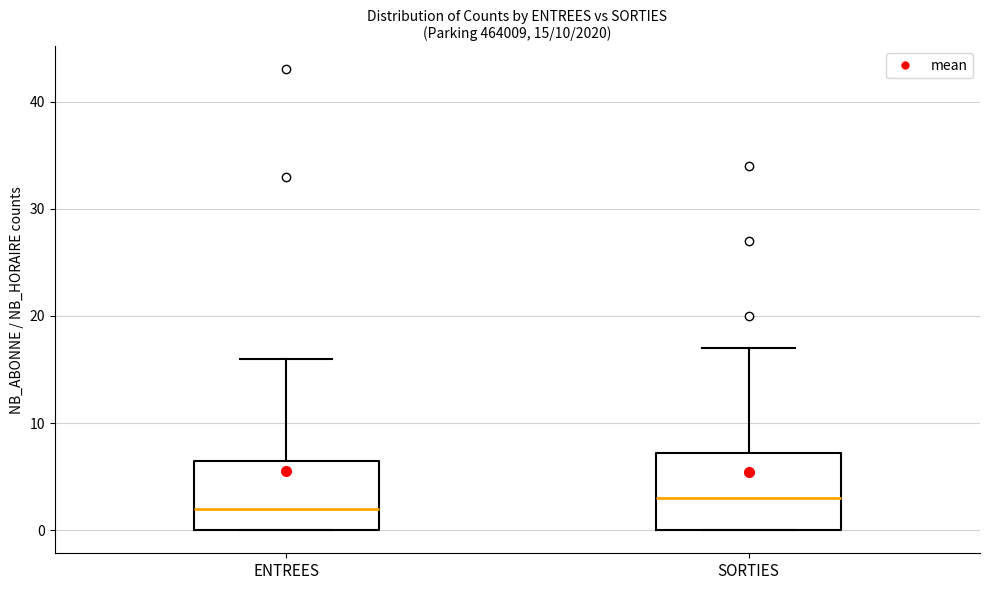

Which box has the highest median line?

SORTIES